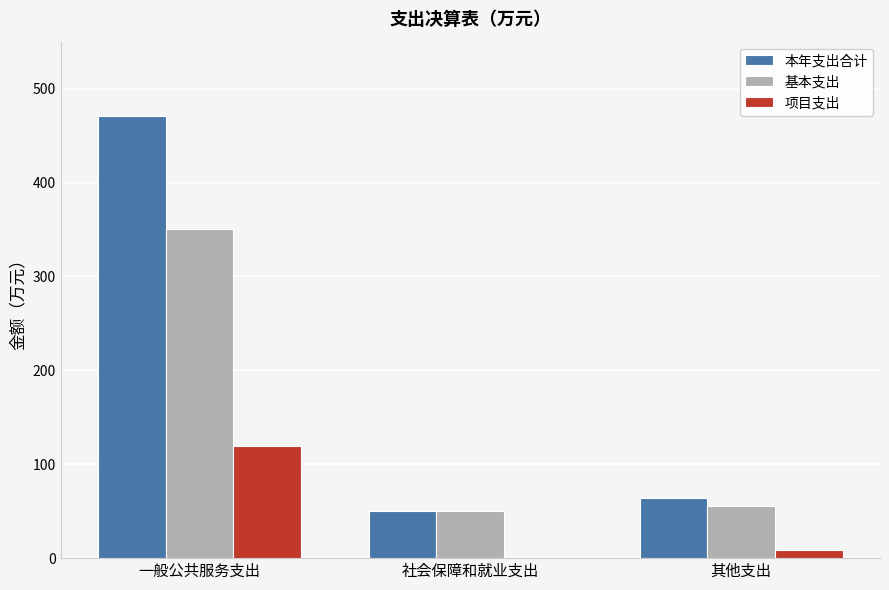

What is the sum of all 本年支出合计 values?

584.3